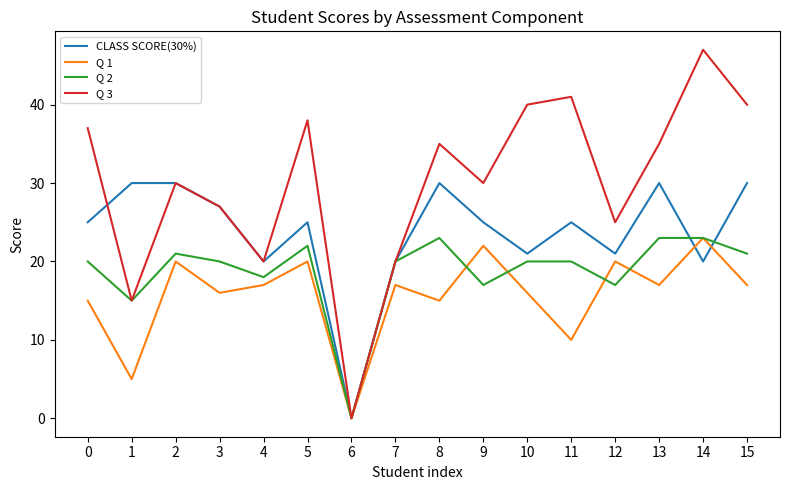

At 8, list the series in order from largest to smallest.

Q 3, CLASS SCORE(30%), Q 2, Q 1